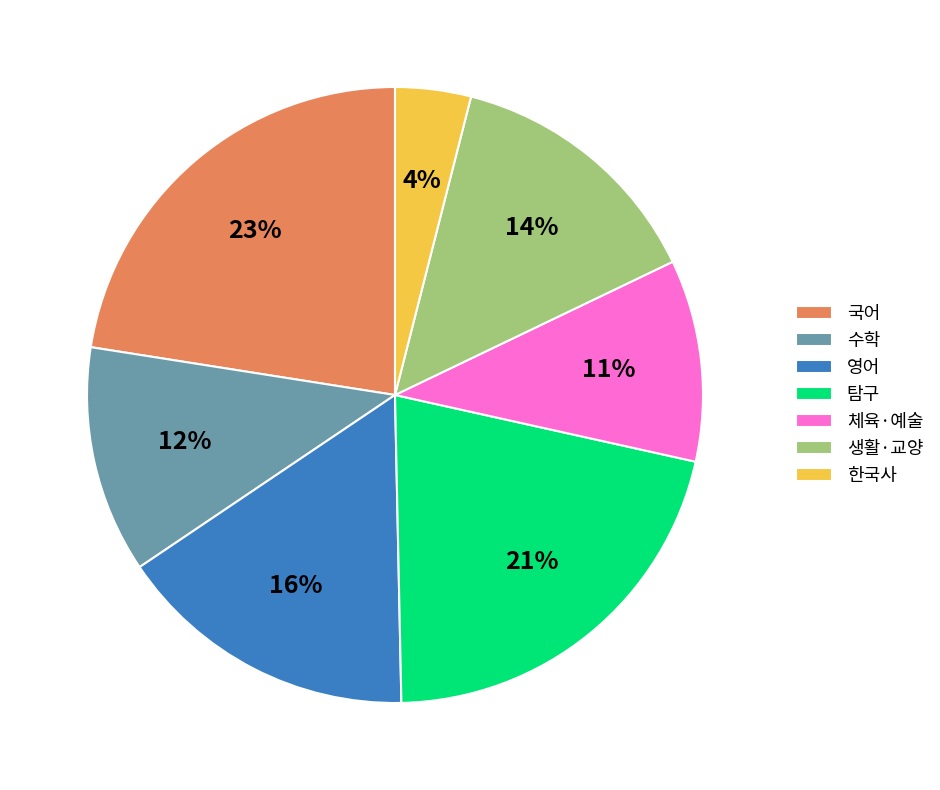

Is the sum of 생활·교양 and 한국사 greater than half?

No